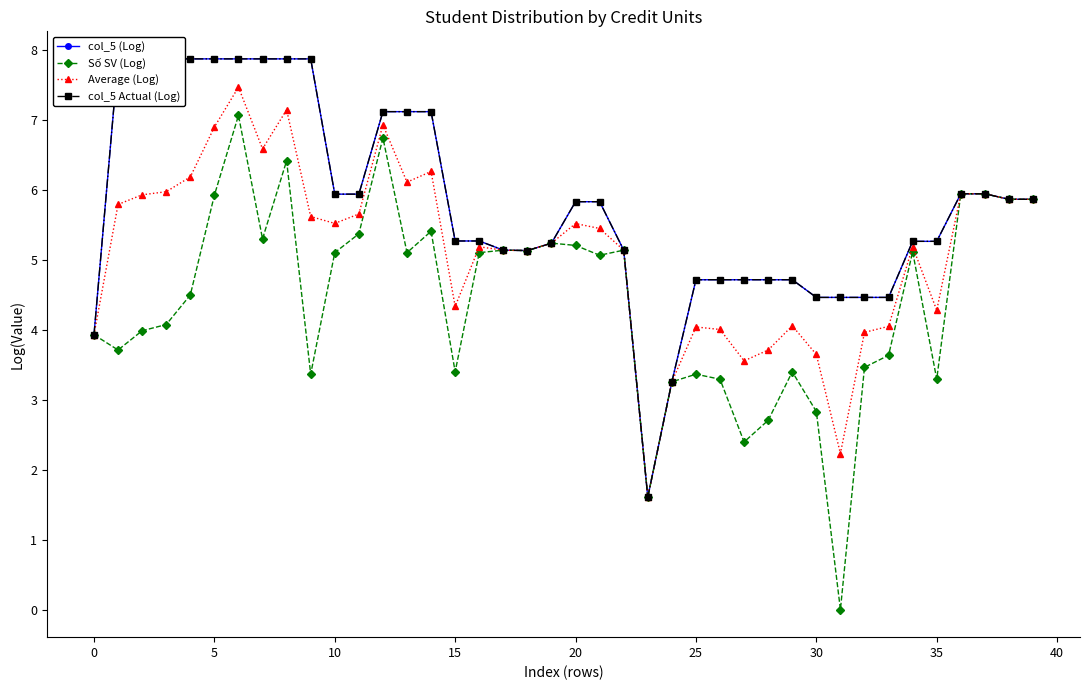

The value of col_5 (Log) at 17 is 8.4. True or false?

False